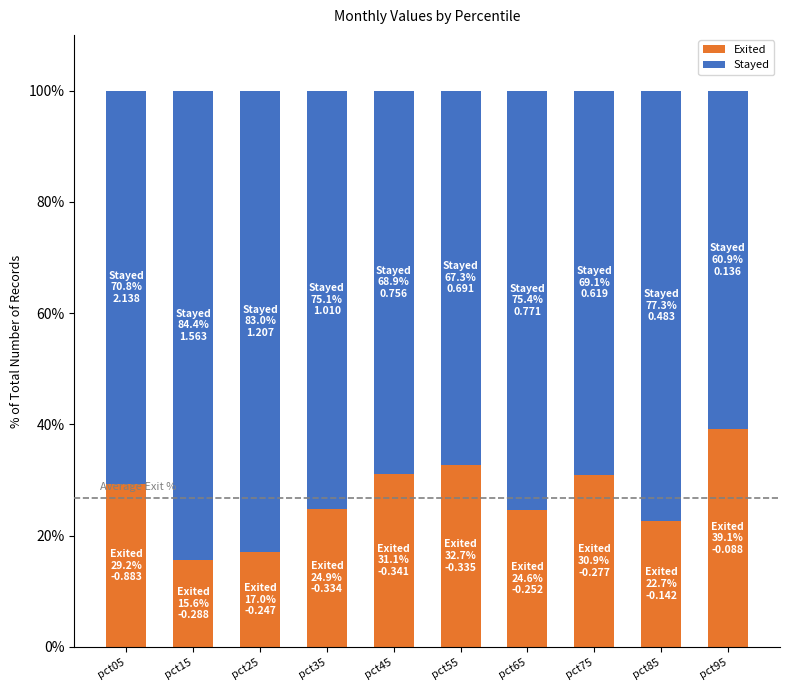

What is the maximum value for Exited?

39.1